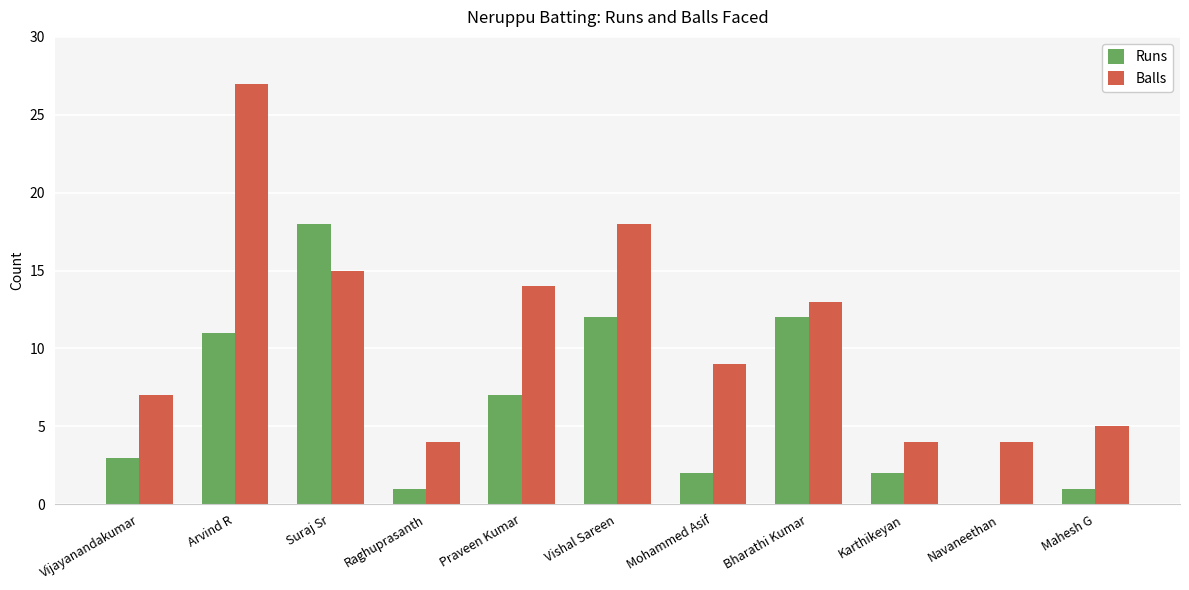

Which series has the largest total across all categories?

Balls